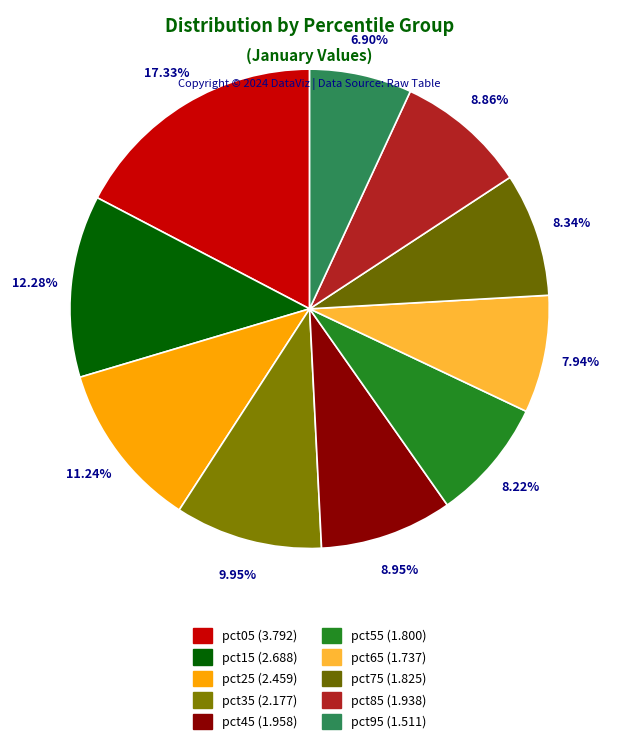

Between pct05 and pct15, which is larger?

pct05